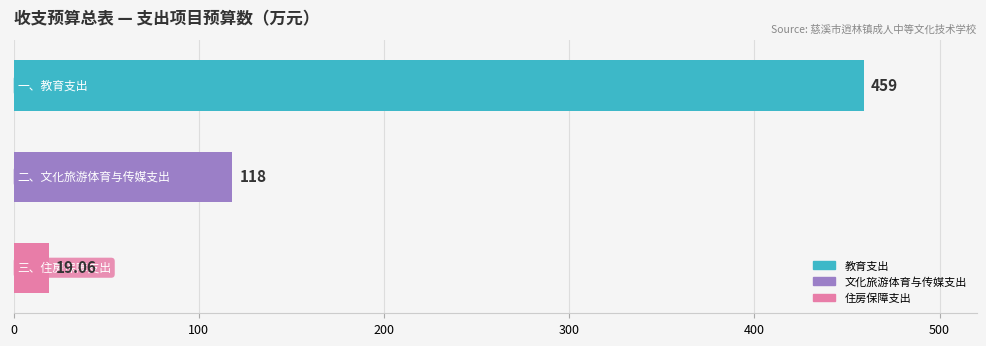

What is the average value?

198.7